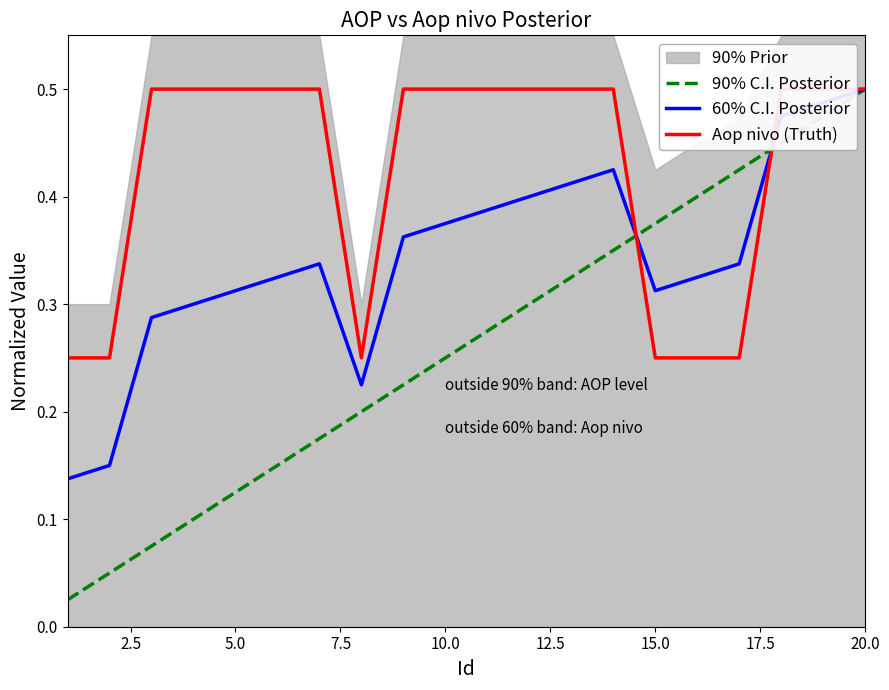

Which category has the highest value in the 90% C.I. Posterior series?

20.0